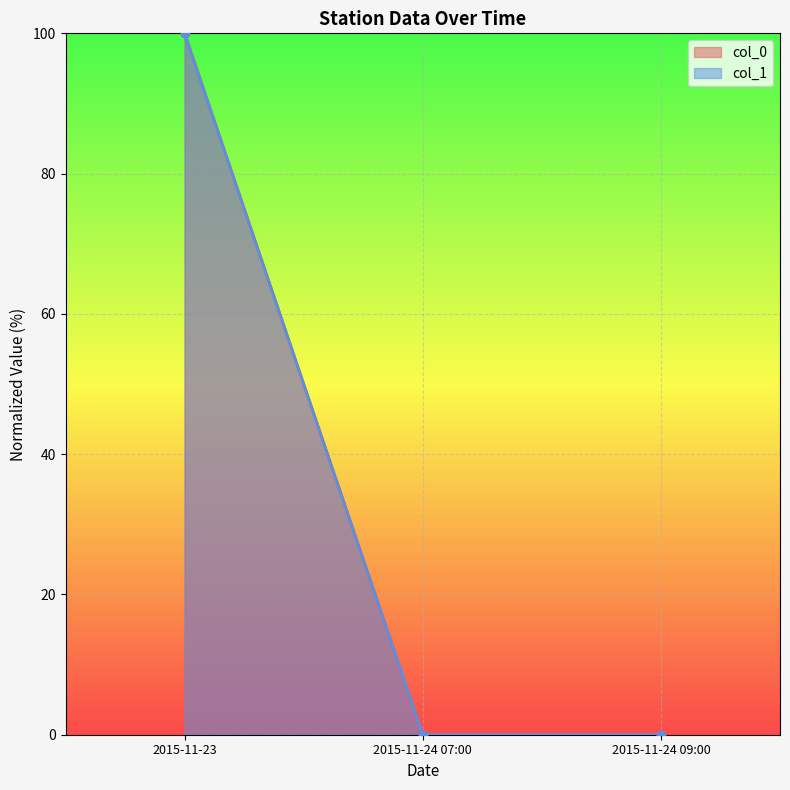

Count the number of categories in the chart.

3